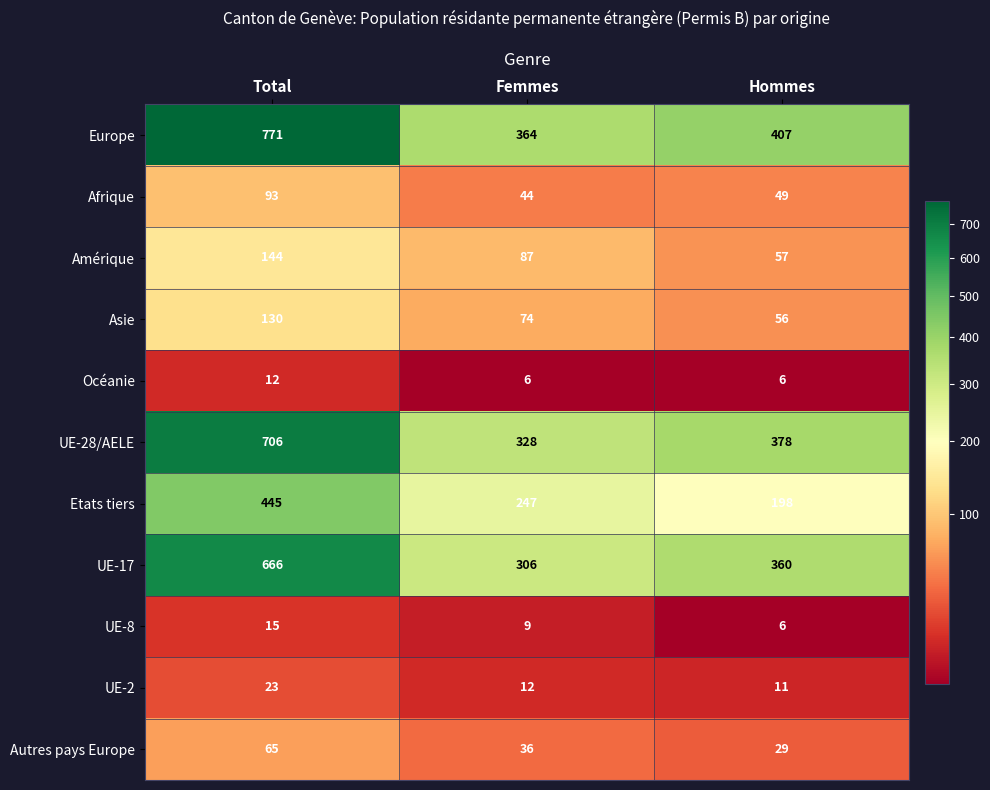

Which label corresponds to the largest value in the chart?

Total